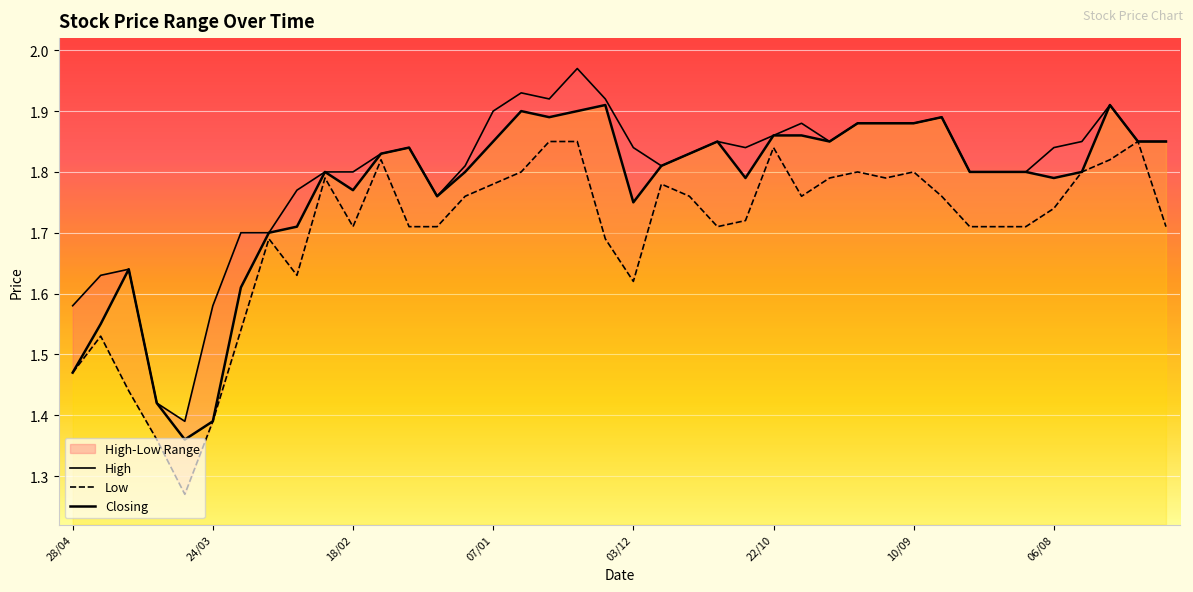

Reading left to right, transcribe all the data shown in this chart.

High: 1.6	1.6	1.6	1.4	1.4	1.6	1.7	1.7	1.8	1.8	1.8	1.8	1.8	1.8	1.8	1.9	1.9	1.9	2.0	1.9	1.8	1.8	1.8	1.9	1.8	1.9	1.9	1.9	1.9	1.9	1.9	1.9	1.8	1.8	1.8	1.8	1.9	1.9	1.9	1.9
Low: 1.5	1.5	1.4	1.4	1.3	1.4	1.5	1.7	1.6	1.8	1.7	1.8	1.7	1.7	1.8	1.8	1.8	1.9	1.9	1.7	1.6	1.8	1.8	1.7	1.7	1.8	1.8	1.8	1.8	1.8	1.8	1.8	1.7	1.7	1.7	1.7	1.8	1.8	1.9	1.7
Closing: 1.5	1.6	1.6	1.4	1.4	1.4	1.6	1.7	1.7	1.8	1.8	1.8	1.8	1.8	1.8	1.9	1.9	1.9	1.9	1.9	1.8	1.8	1.8	1.9	1.8	1.9	1.9	1.9	1.9	1.9	1.9	1.9	1.8	1.8	1.8	1.8	1.8	1.9	1.9	1.9